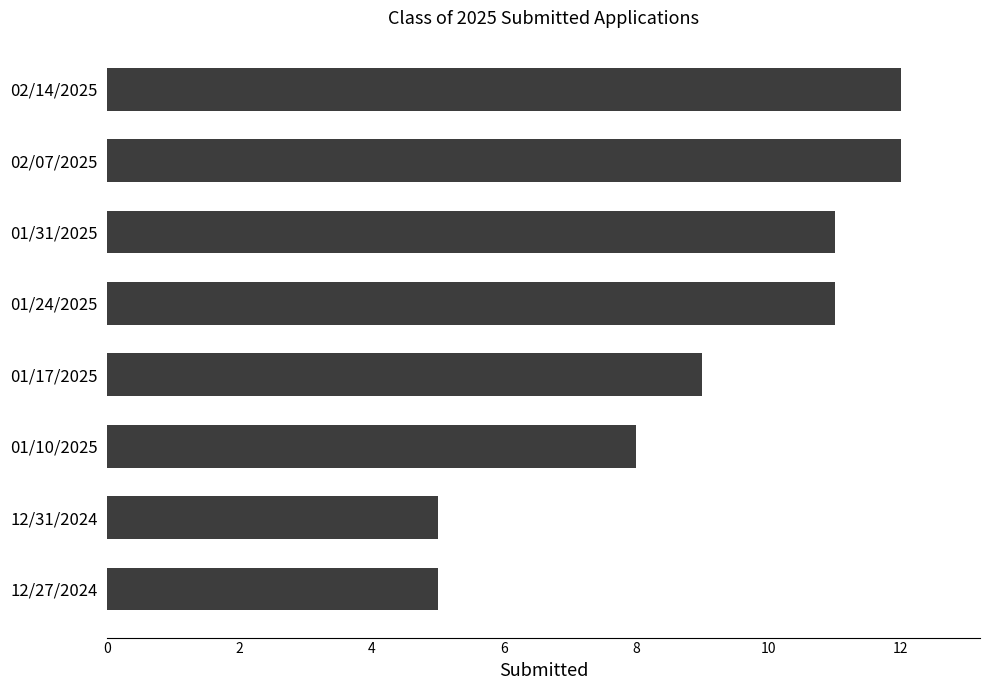

Are the bars horizontal?

Yes